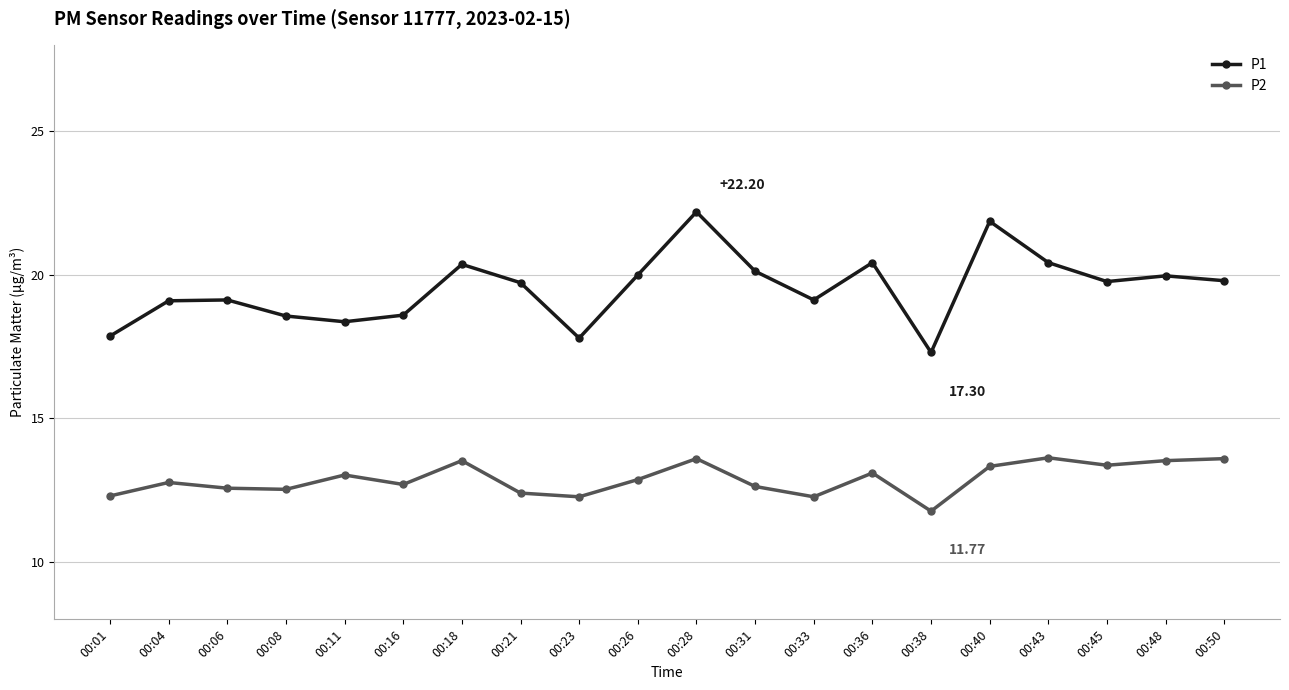

How many lines are shown in the chart?

2